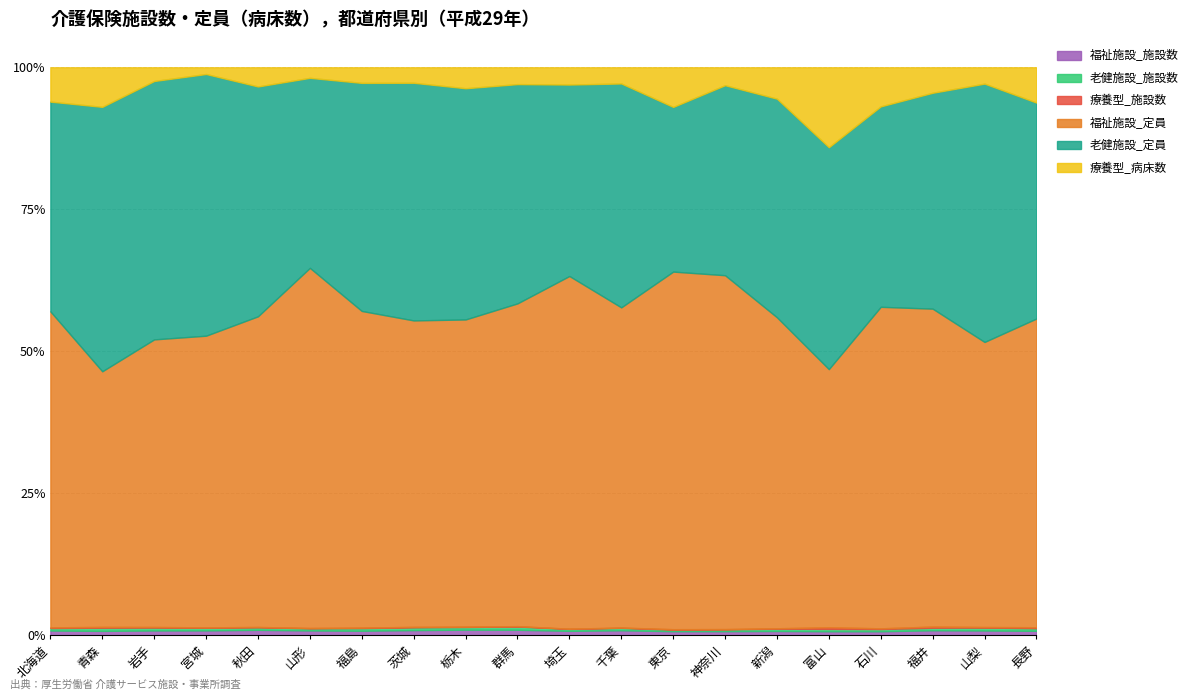

Between 福井 and 北海道, which is larger?

北海道